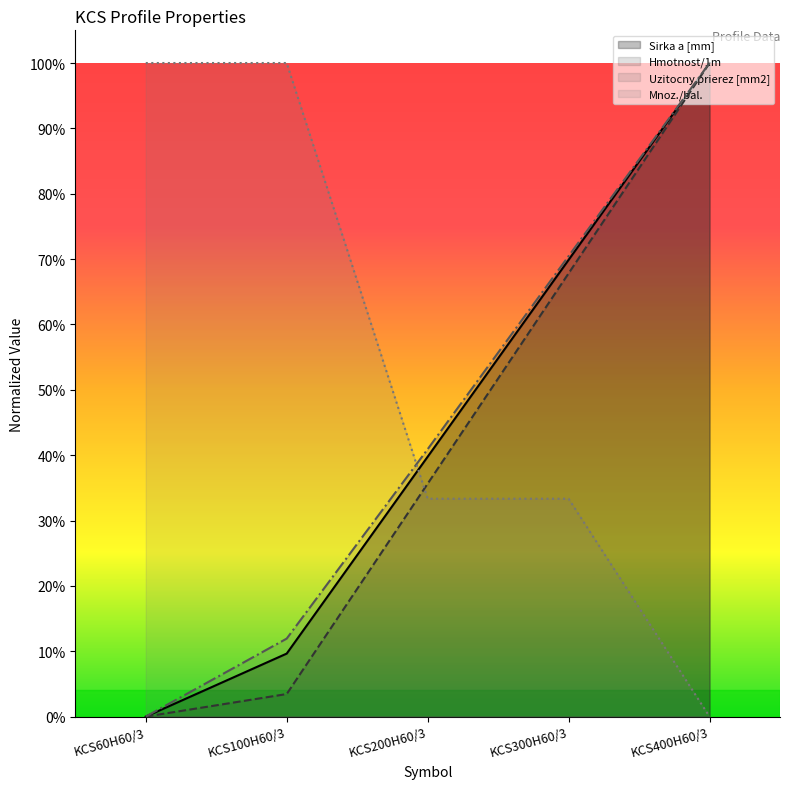

At which category is the sum across all series the highest?

KCS400H60/3